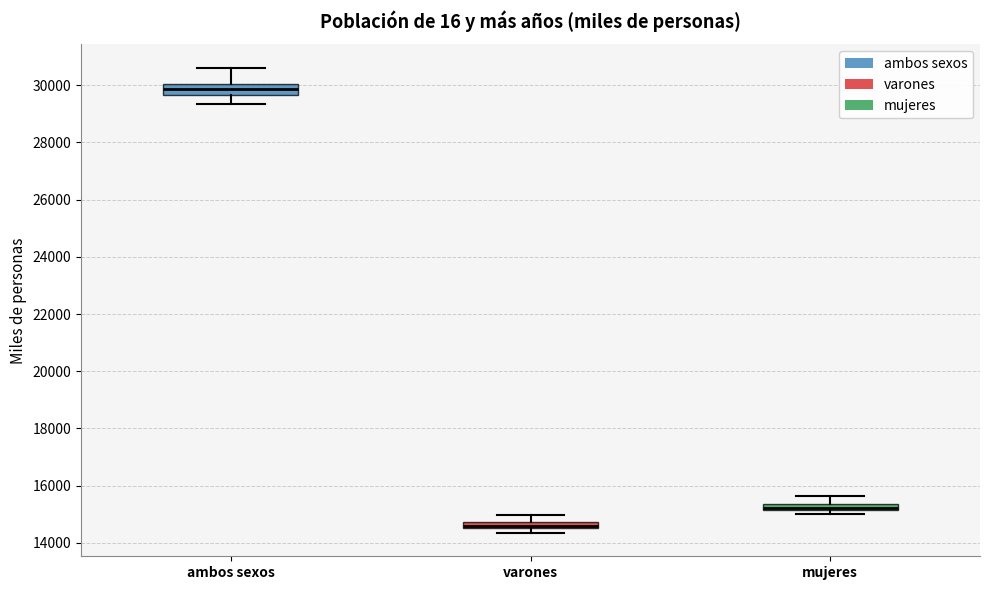

Where is the upper edge of the box for mujeres on the y-axis? The values are not printed on the chart, so give them approximately, as read against the axis.

15400